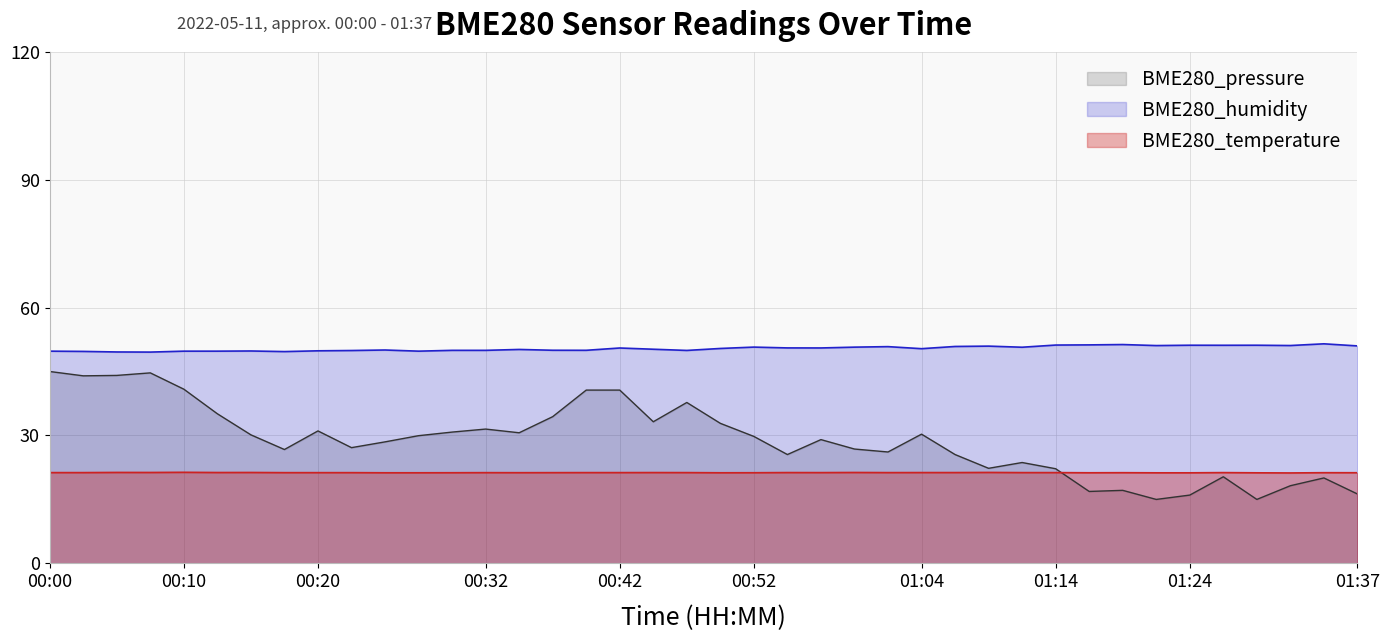

The value of BME280_pressure at 01:29 is 24.7. True or false?

False